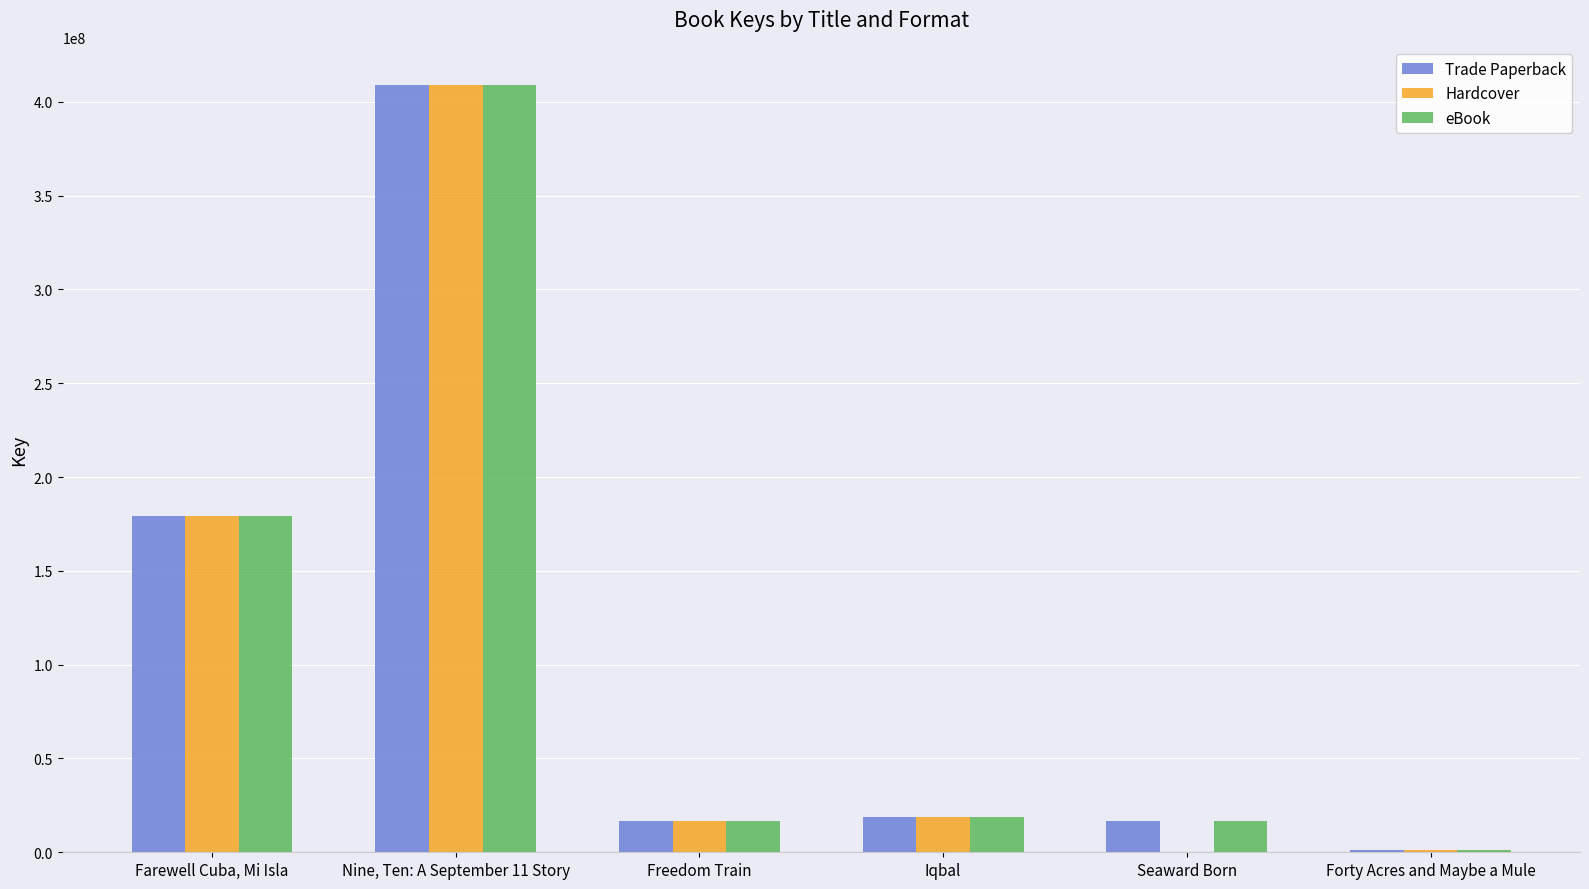

How many distinct data groups are displayed?

3